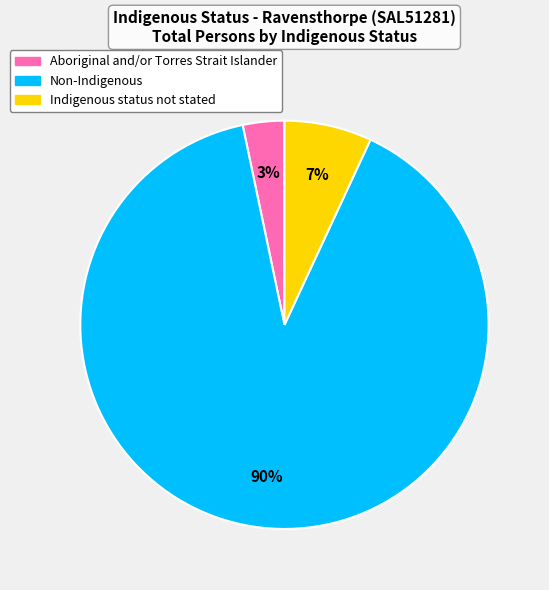

Count the number of slices in the pie.

3